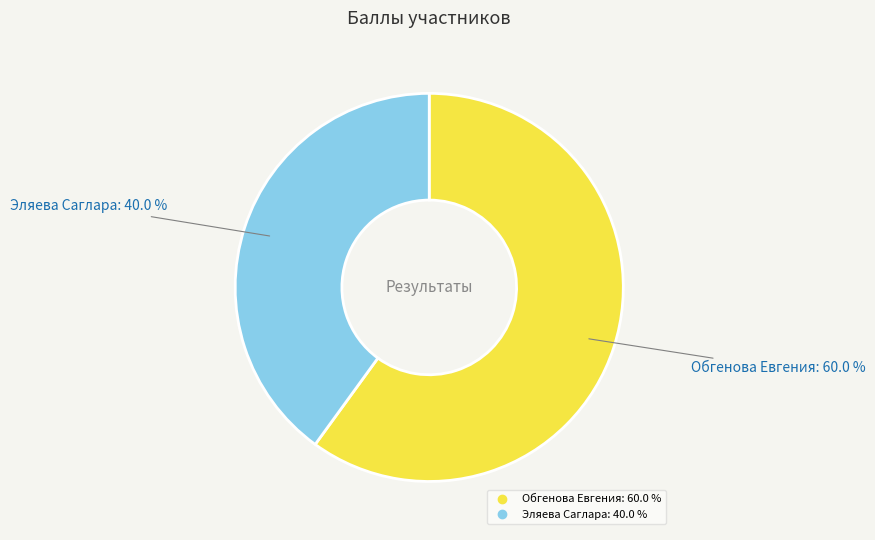

What percentage is the Эляева Саглара slice, to the nearest percent?

40%